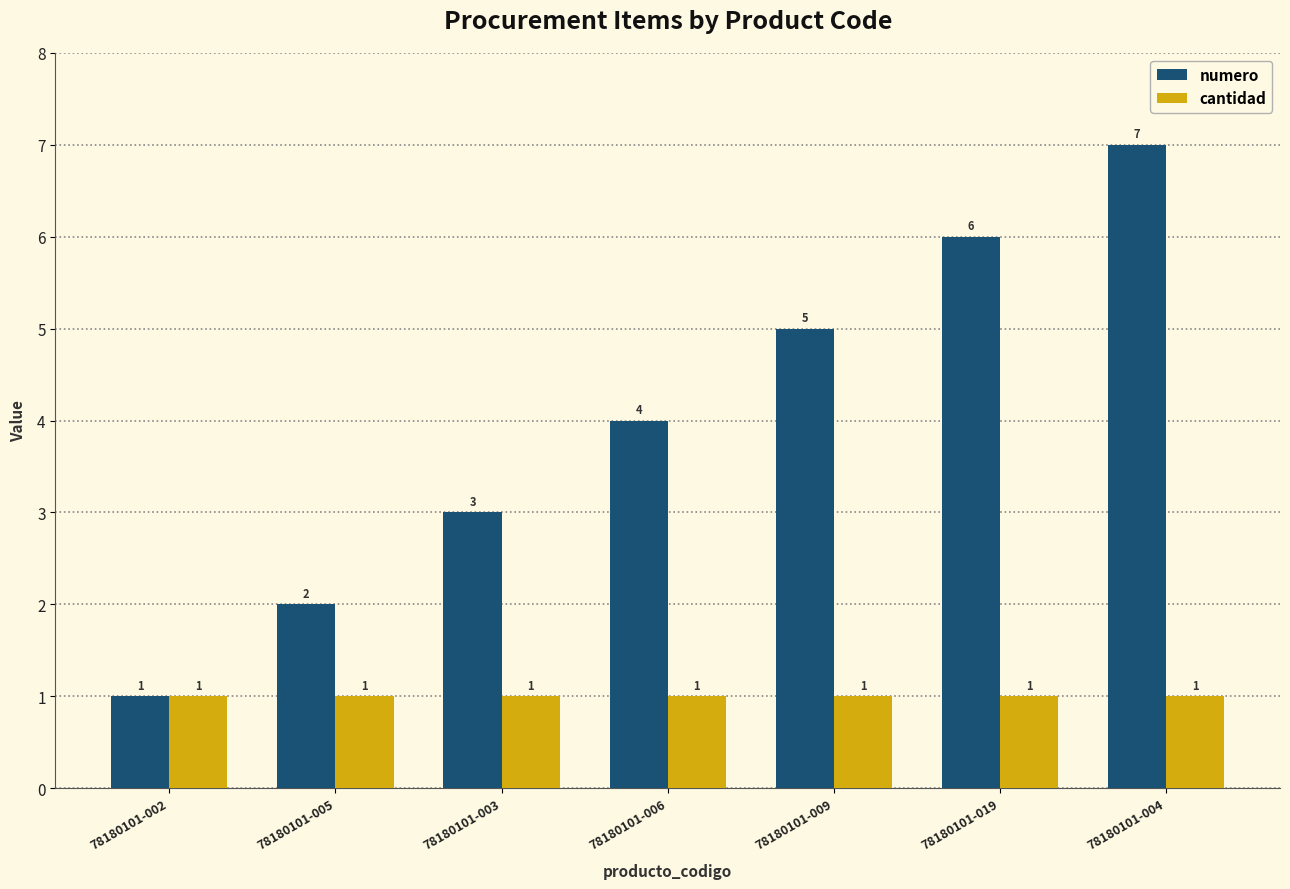

Which series changed the most between 78180101-003 and 78180101-004?

numero